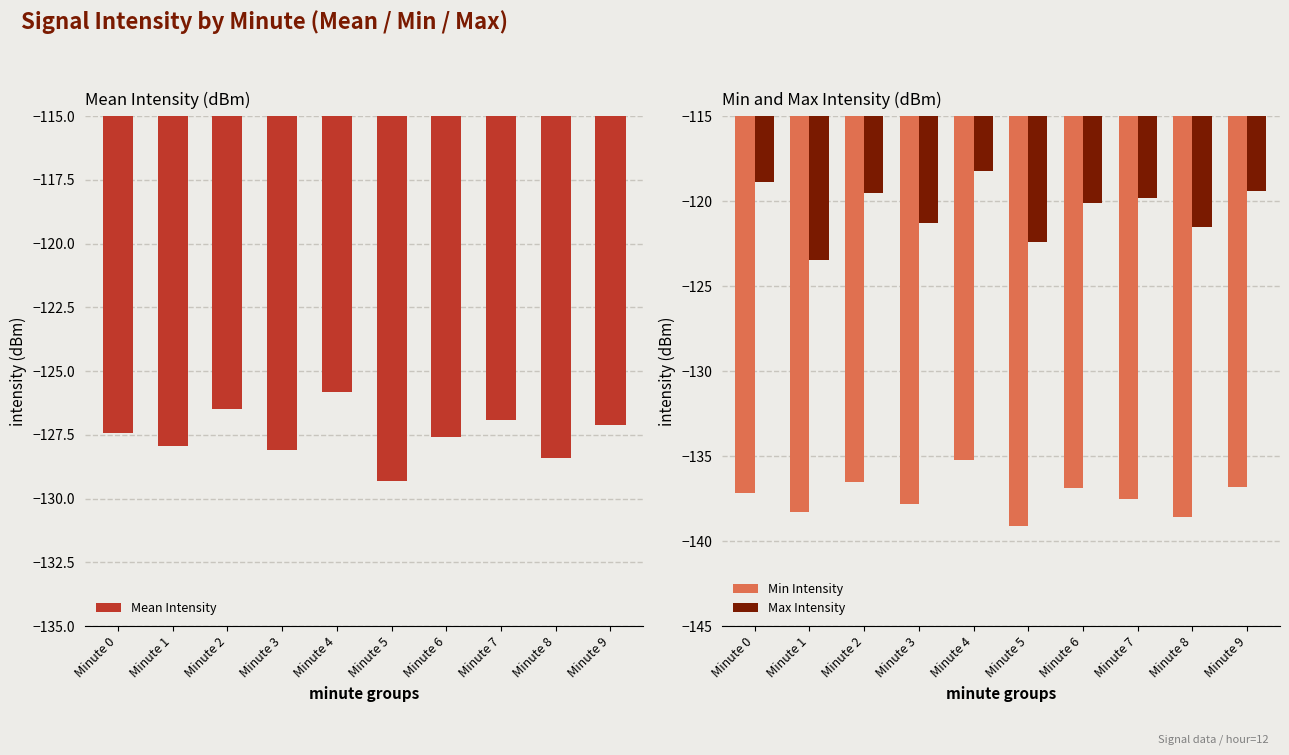

The Min Intensity series shows -39.5 at Minute 3. True or false?

False